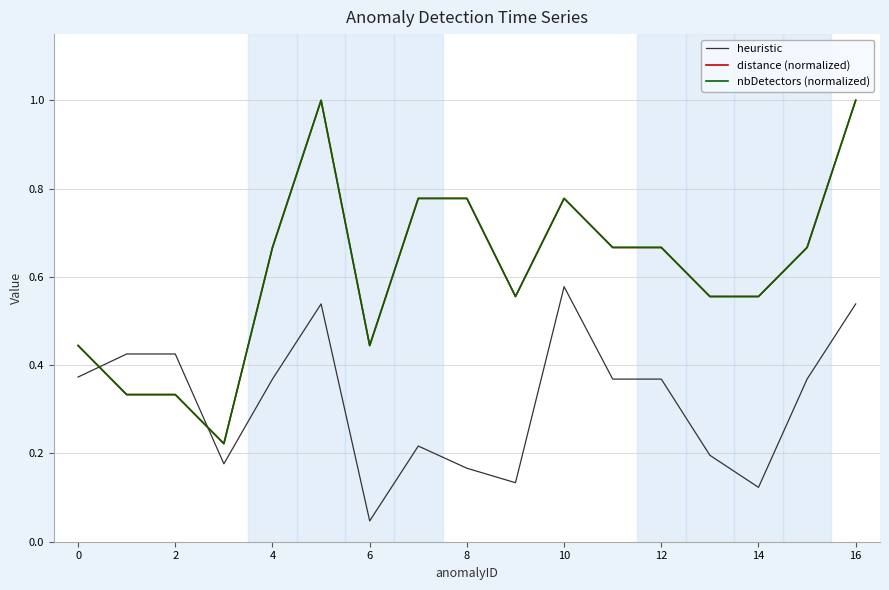

How many distinct data groups are displayed?

3